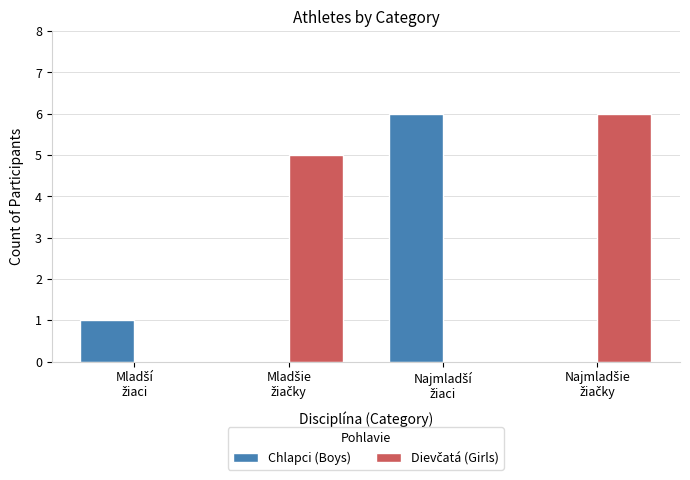

What is the maximum value for Chlapci (Boys)?

6